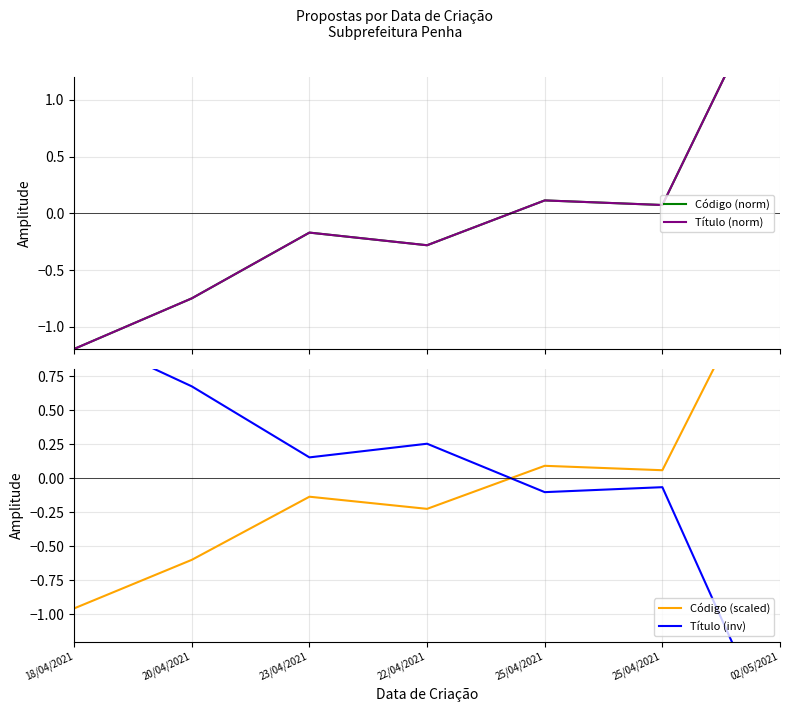

What is the sum of the Código (scaled) values at 02/05/2021 and 25/04/2021?

1.9